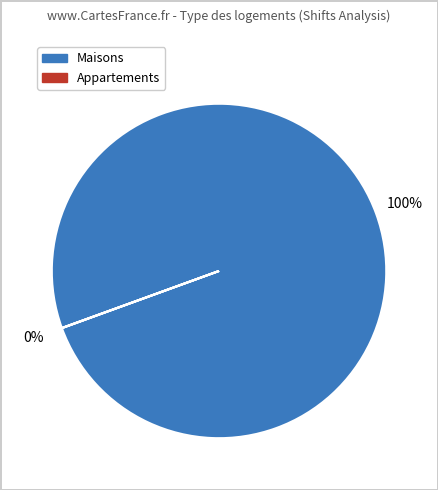

Is it true that Maisons is 90% of the pie?

False